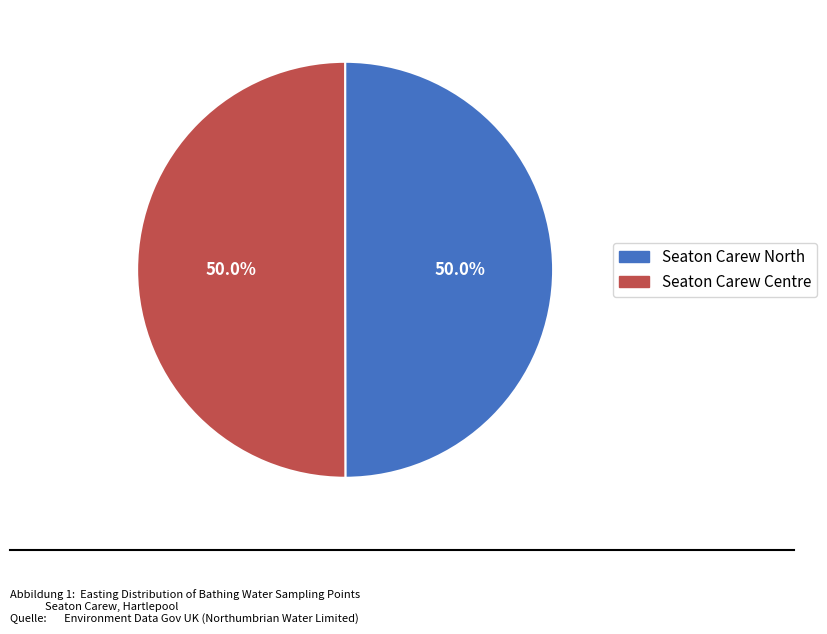

What percentage do Seaton Carew Centre and Seaton Carew North together represent?

100.0%